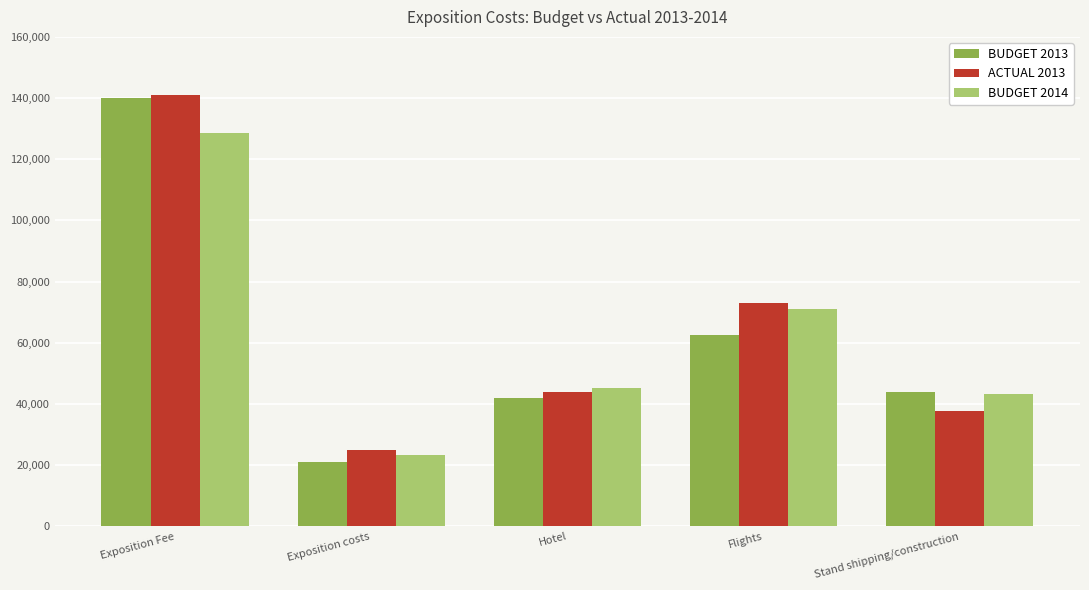

At which label does ACTUAL 2013 first exceed 43936?

Exposition Fee